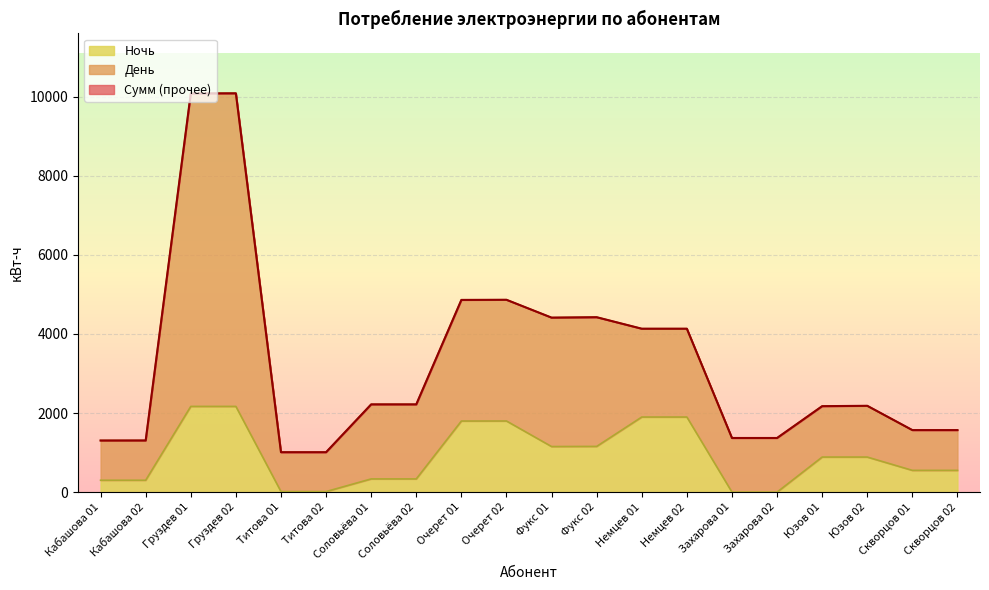

What is the difference between the maximum and minimum values in the Сумм series?

9075.6